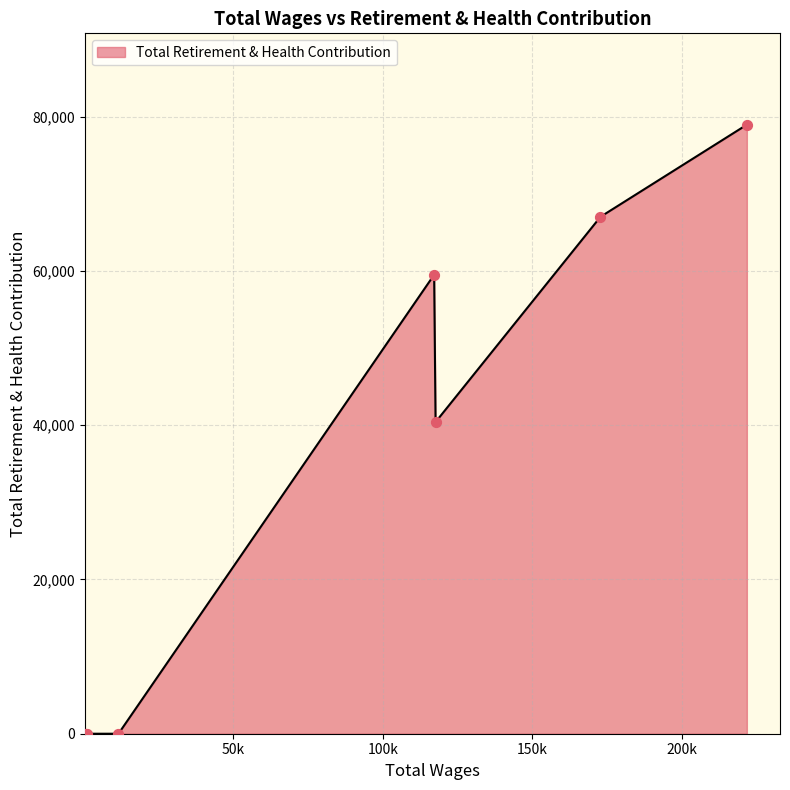

What is the difference between the maximum and second lowest values?

78975